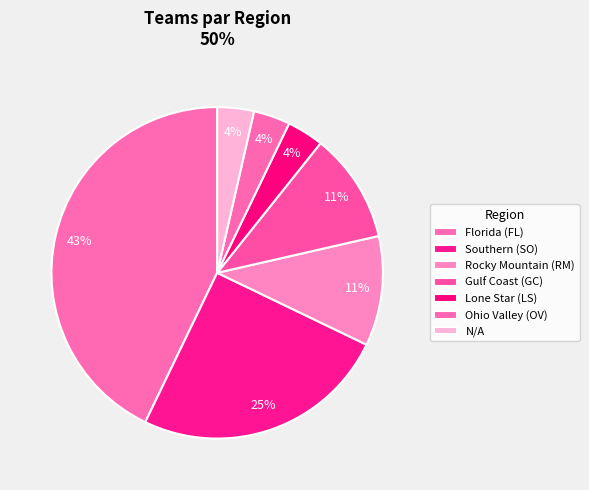

How many slices are in this pie chart?

7